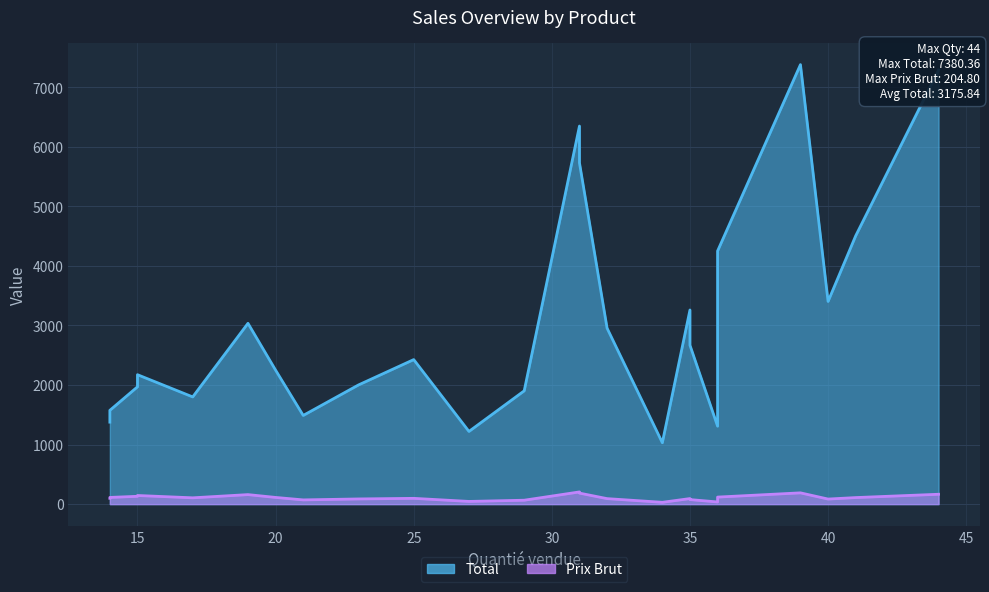

What are all the series names shown in the legend?

Total, Prix Brut